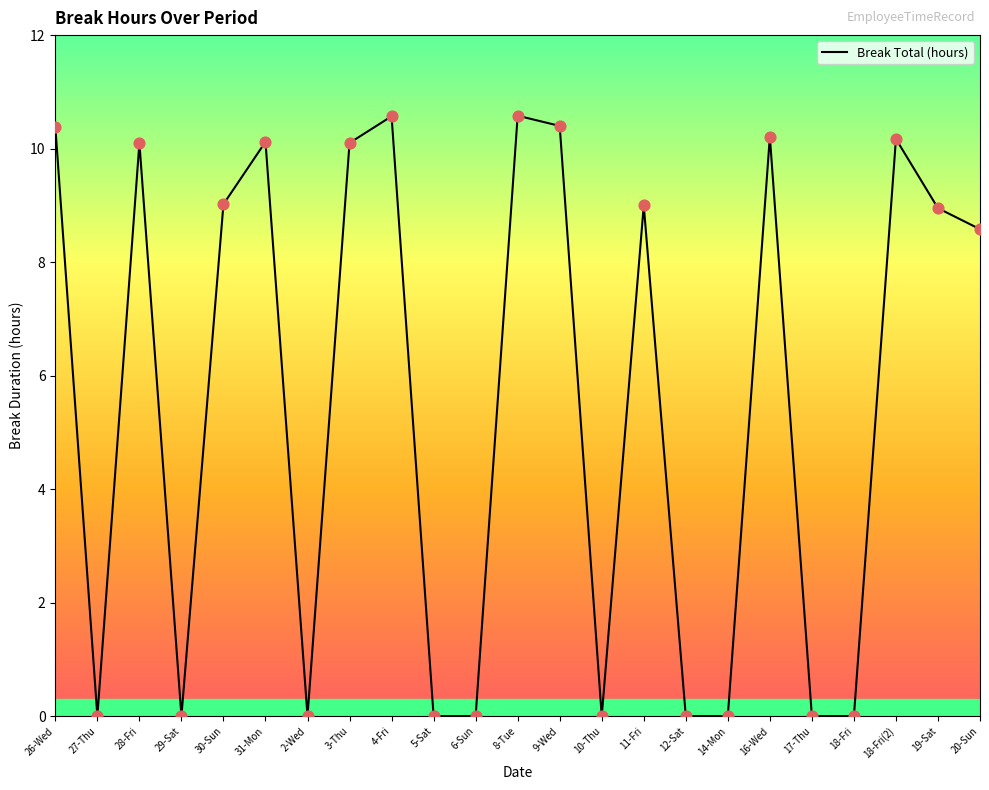

Which has a higher value, 12-Sat or 26-Wed?

26-Wed